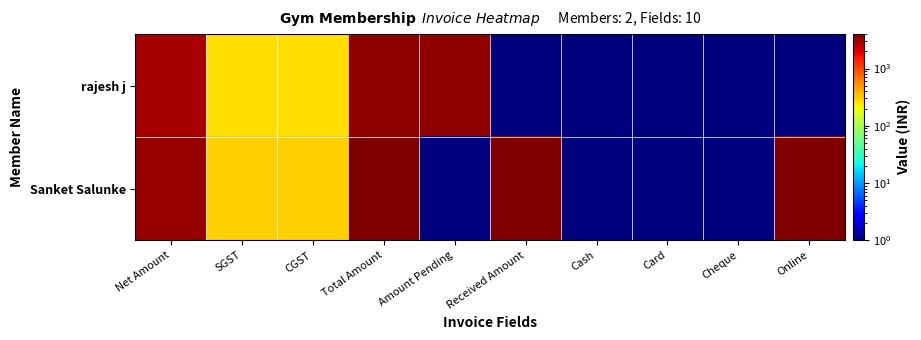

At Online, list the series in order from smallest to largest.

rajesh j, Sanket Salunke